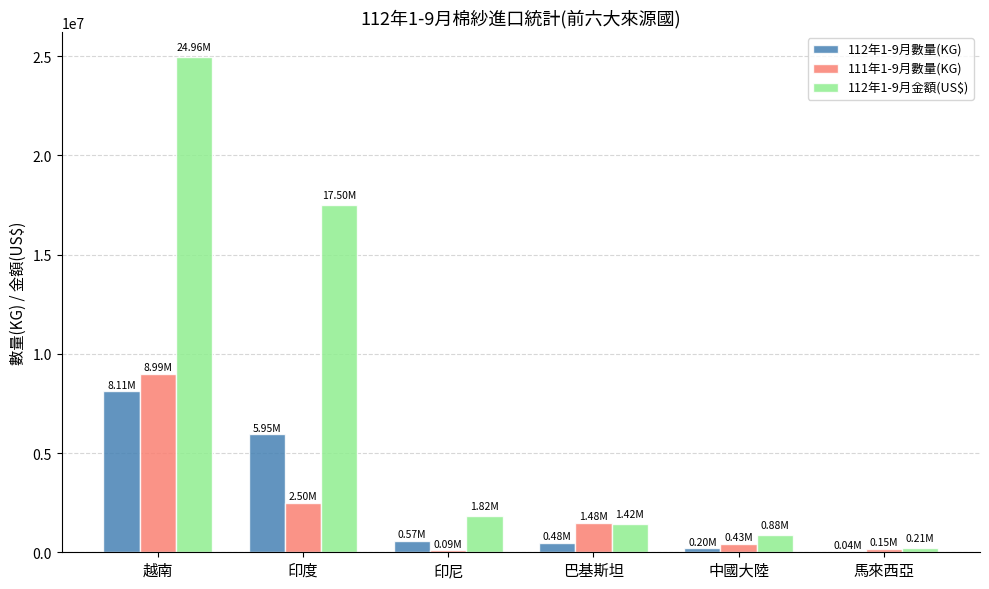

Which series has the largest total across all categories?

112年1-9月金額(US$)